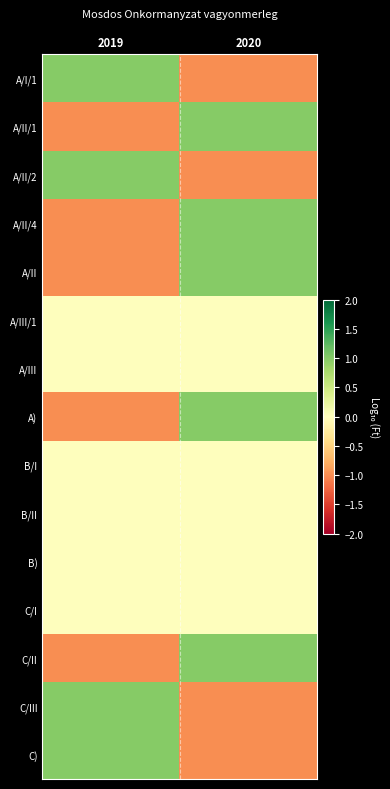

What is the total value across all series at 2019?

-1.0